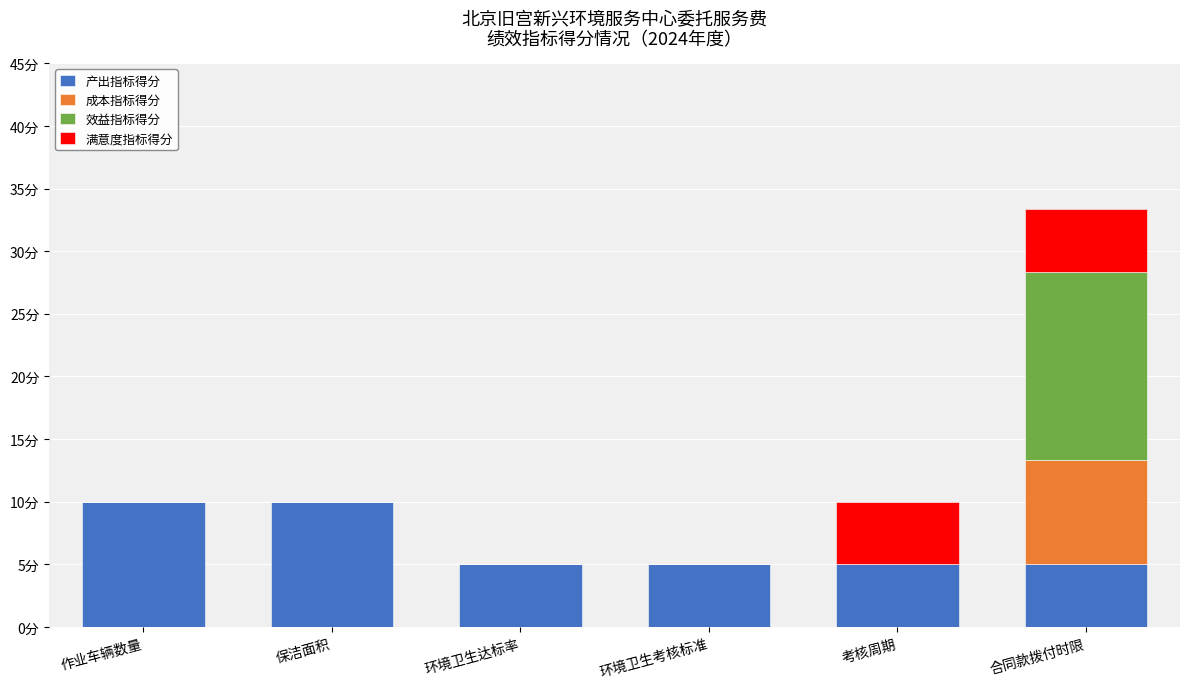

Which series has the largest total across all categories?

产出指标得分